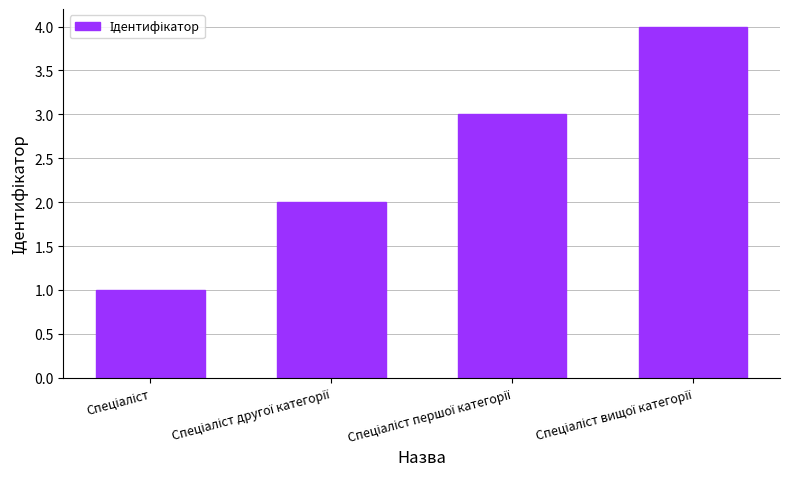

What is the greatest value displayed?

4